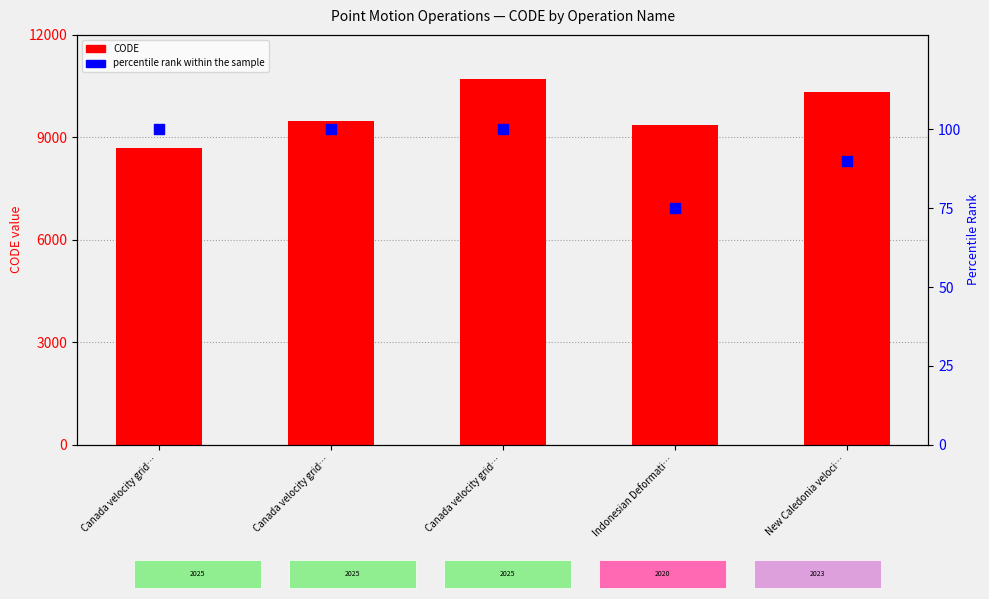

At which category is the sum across all series the highest?

Canada velocity grid…